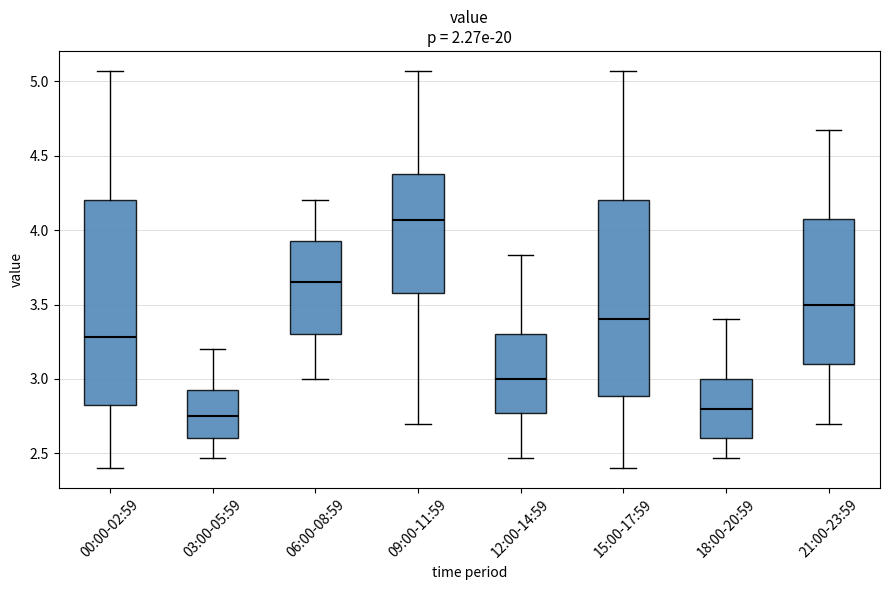

Reading left to right, transcribe this box plot: for each box, give where its median line is, the range the box spans, and where its two whiskers end, as read against the y-axis. The values are not printed on the chart, so give them approximately, as read against the axis.

00:00-02:59: median 3.30, box 2.80 to 4.20, whiskers 2.40 to 5.05
03:00-05:59: median 2.75, box 2.60 to 2.95, whiskers 2.45 to 3.20
06:00-08:59: median 3.65, box 3.30 to 3.95, whiskers 3.00 to 4.20
09:00-11:59: median 4.05, box 3.60 to 4.40, whiskers 2.70 to 5.05
12:00-14:59: median 3.00, box 2.75 to 3.30, whiskers 2.45 to 3.85
15:00-17:59: median 3.40, box 2.90 to 4.20, whiskers 2.40 to 5.05
18:00-20:59: median 2.80, box 2.60 to 3.00, whiskers 2.45 to 3.40
21:00-23:59: median 3.50, box 3.10 to 4.10, whiskers 2.70 to 4.65